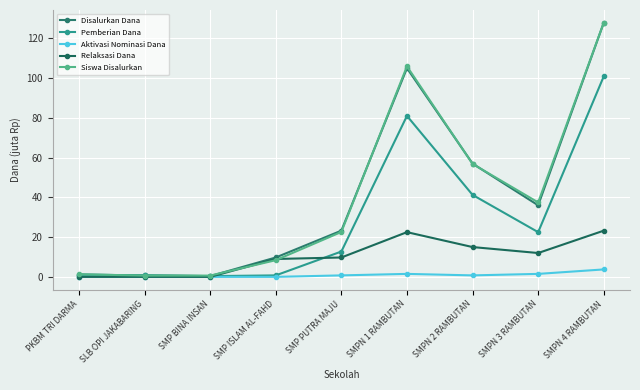

What is the sum of all Aktivasi Nominasi Dana values?

8.2